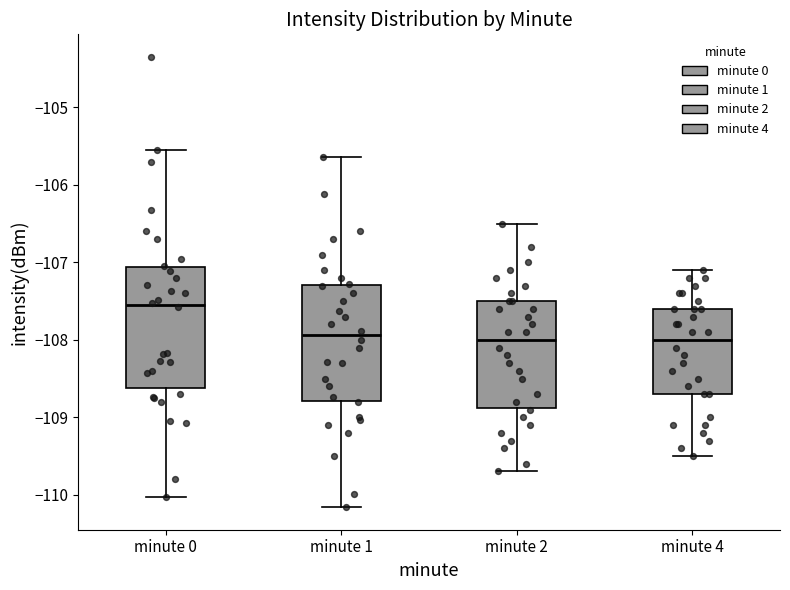

Reading left to right, transcribe this box plot: for each box, give where its median line is, the range the box spans, and where its two whiskers end, as read against the y-axis. The values are not printed on the chart, so give them approximately, as read against the axis.

minute 0: median -107.5, box -108.6 to -107.1, whiskers -110.0 to -105.6
minute 1: median -107.9, box -108.8 to -107.3, whiskers -110.2 to -105.6
minute 2: median -108.0, box -108.9 to -107.5, whiskers -109.7 to -106.5
minute 4: median -108.0, box -108.7 to -107.6, whiskers -109.5 to -107.1